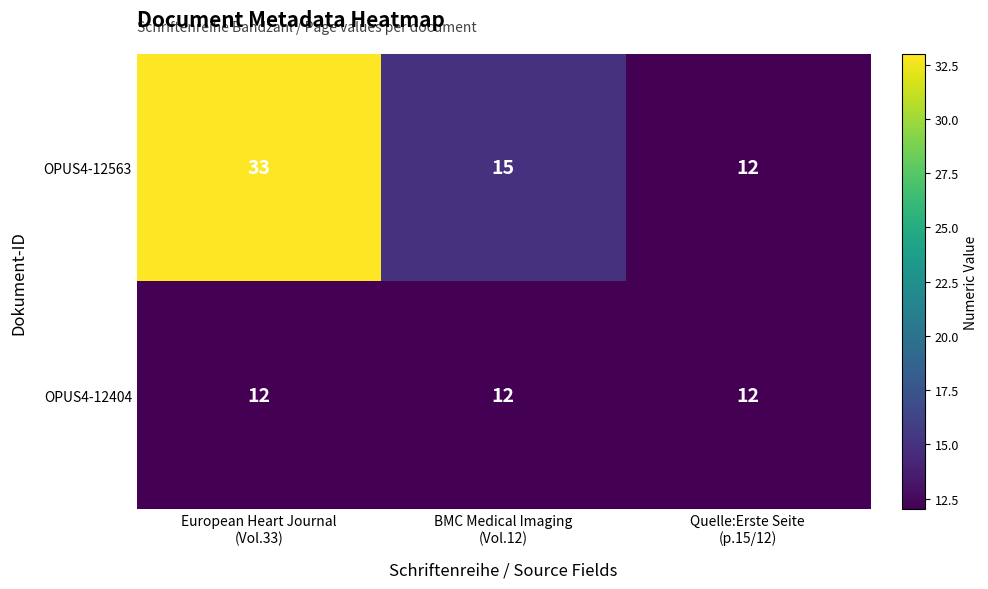

Rank the series at European Heart Journal
(Vol.33) from lowest to highest value.

OPUS4-12404, OPUS4-12563